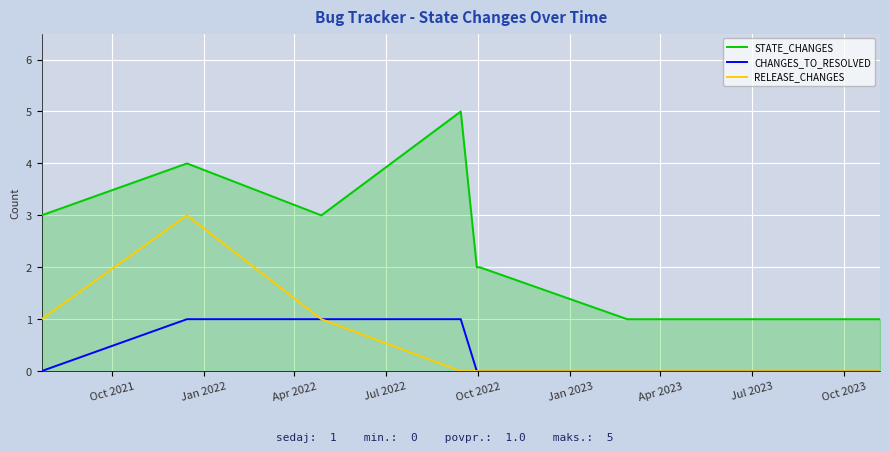

List the series in order of their peak value, highest first.

STATE_CHANGES, RELEASE_CHANGES, CHANGES_TO_RESOLVED